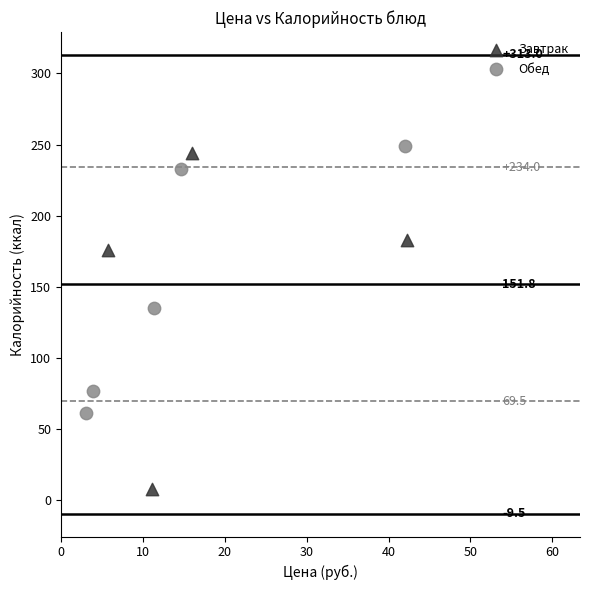

Which series has the widest spread of Y values?

Завтрак